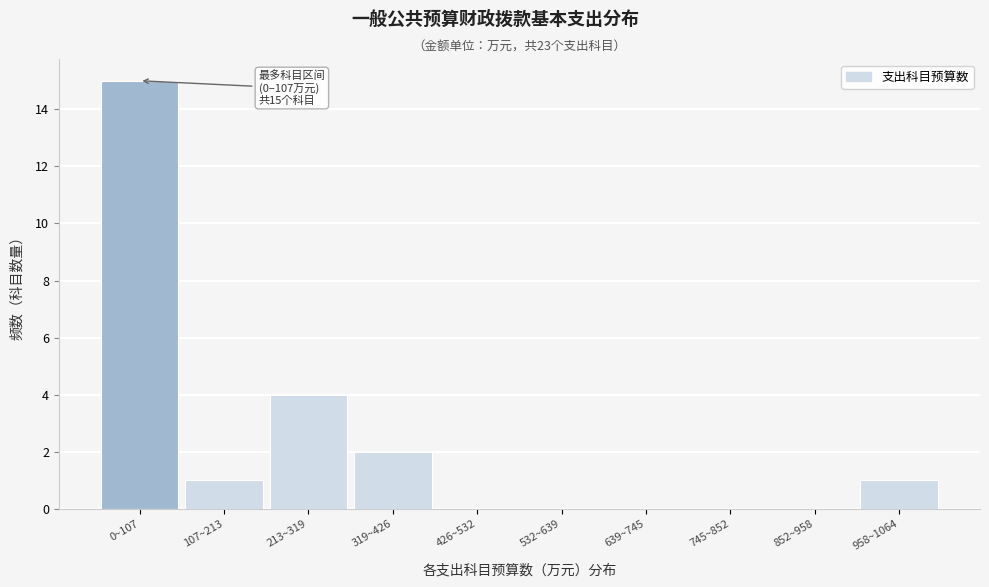

Reading right to left, transcribe all the data shown in this chart.

958~1064=1	852~958=0	745~852=0	639~745=0	532~639=0	426~532=0	319~426=2	213~319=4	107~213=1	0~107=15